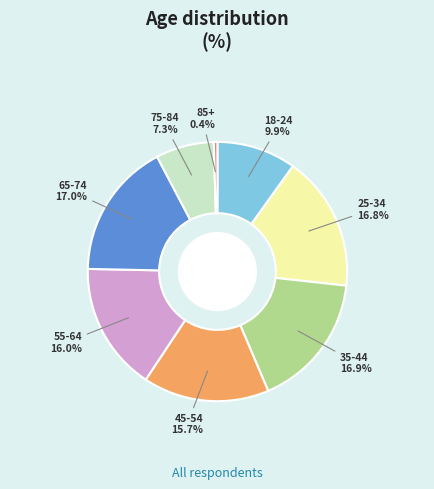

Is there a majority slice in this chart?

No